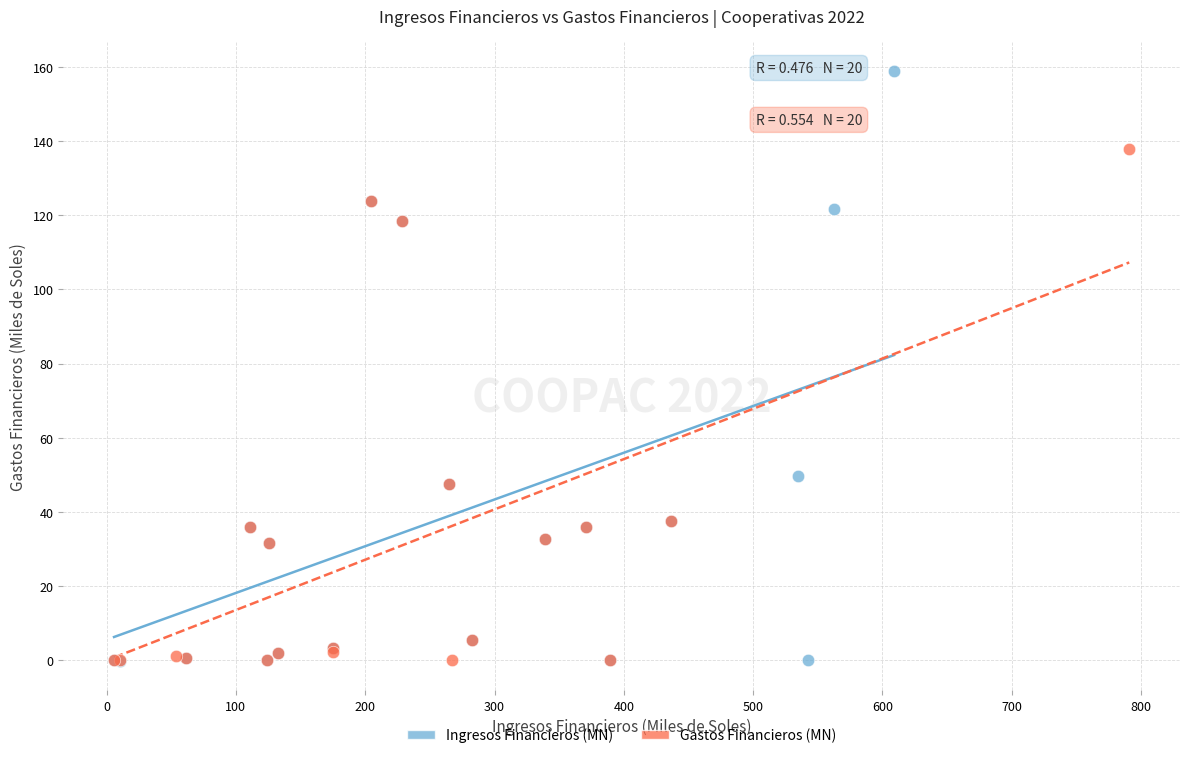

Which series reaches the maximum Y coordinate?

Ingresos Financieros (MN)